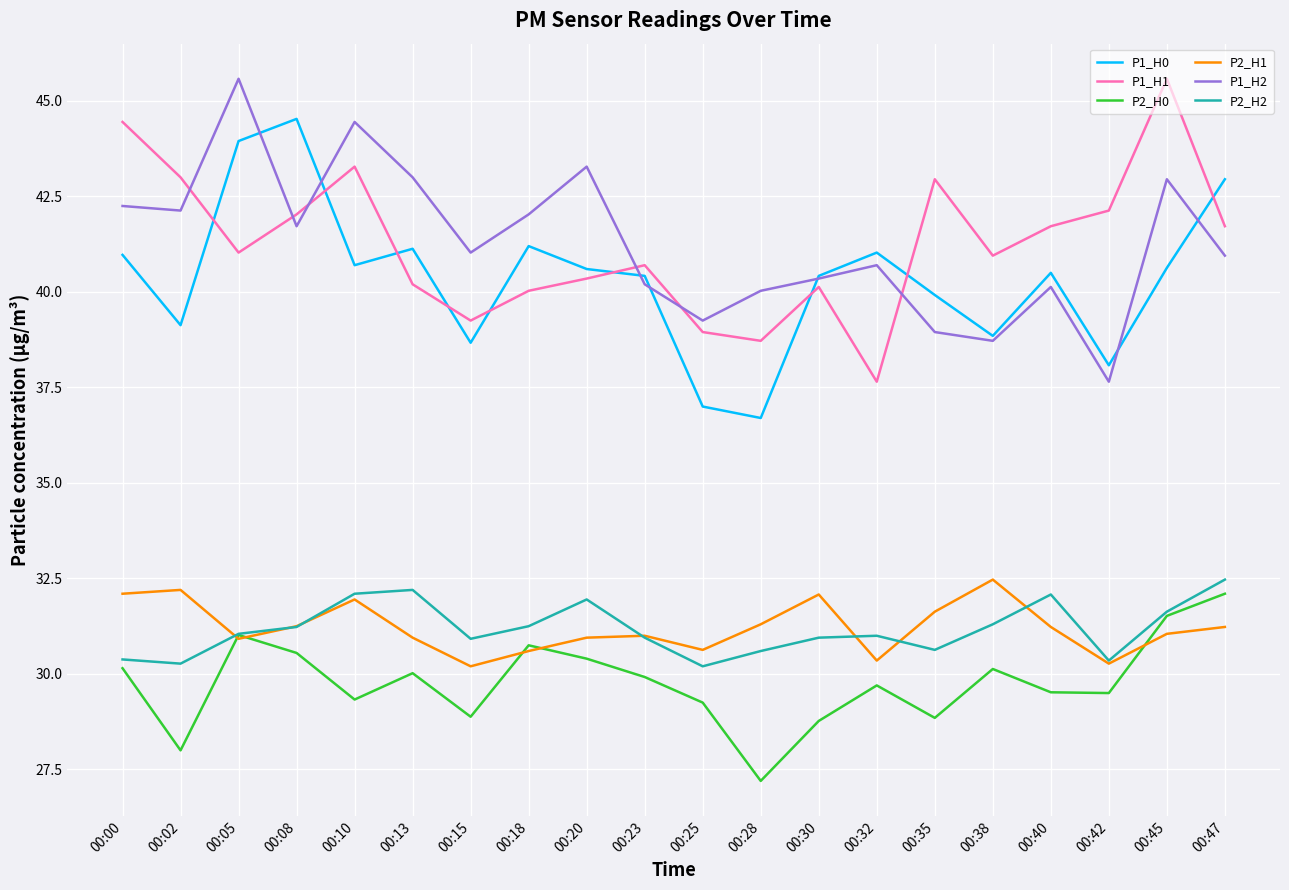

True or false: P2_H0 and P1_H1 cross at least once.

False